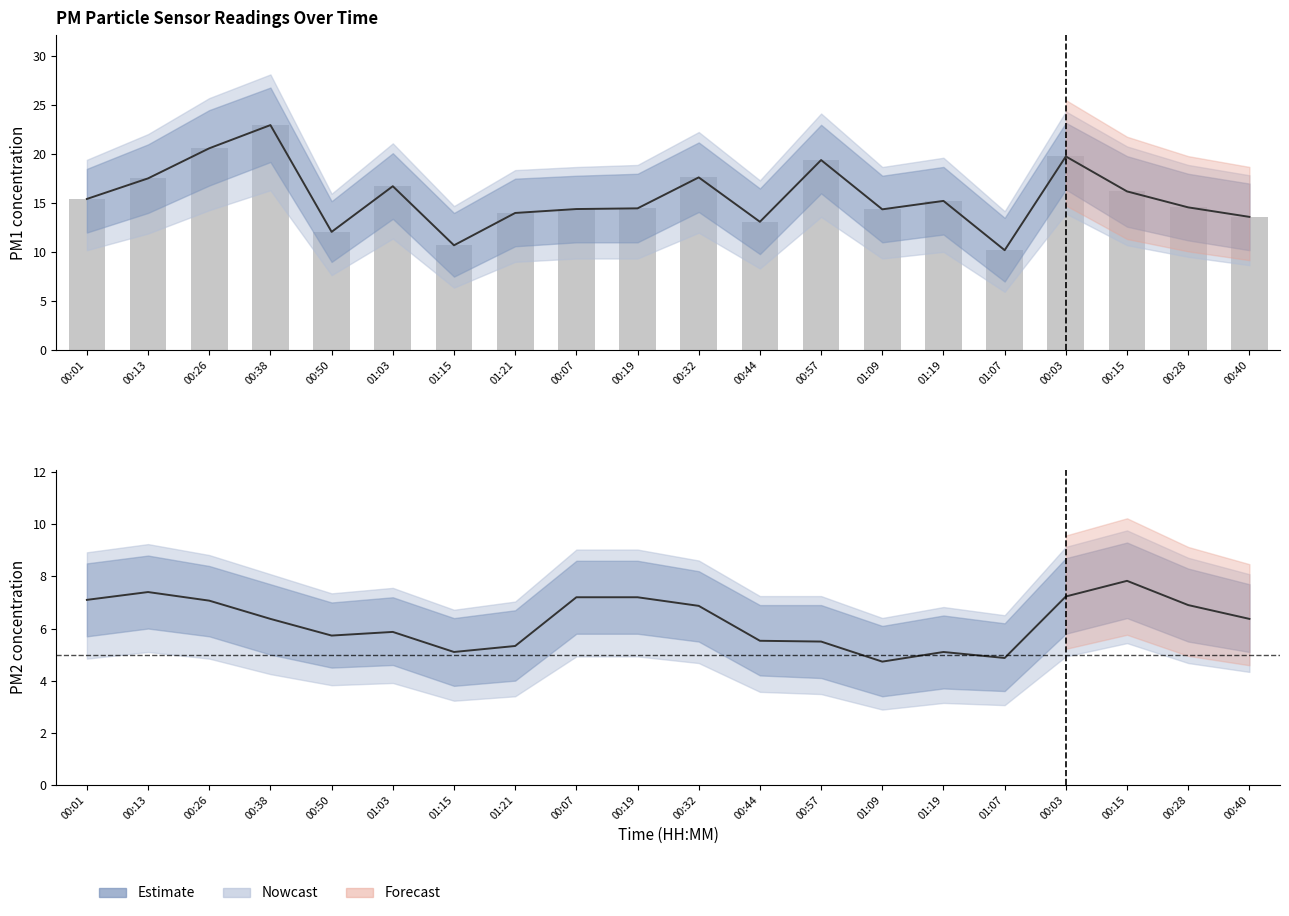

What is the difference between the values at 00:44 and 00:15?

3.1